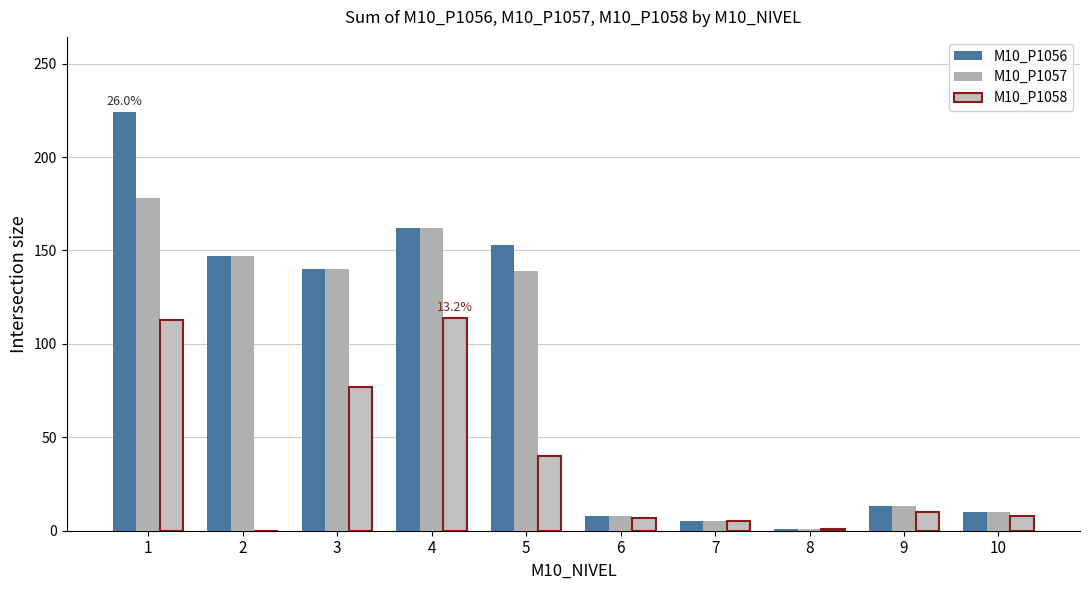

Is it true that M10_P1058 equals 40 at 5?

True